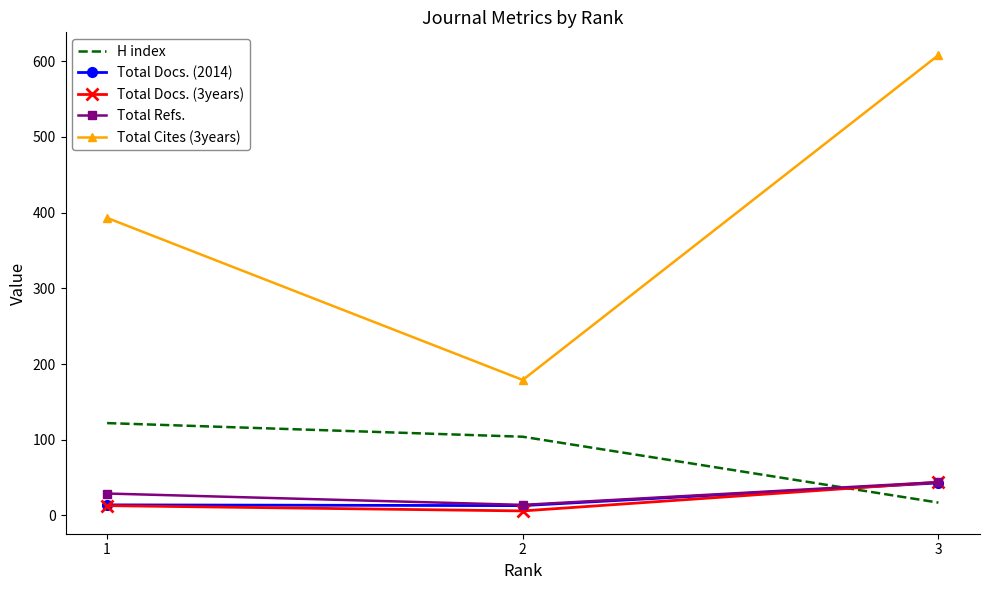

Is it true that Total Docs. (3years) equals 68 at 3?

False